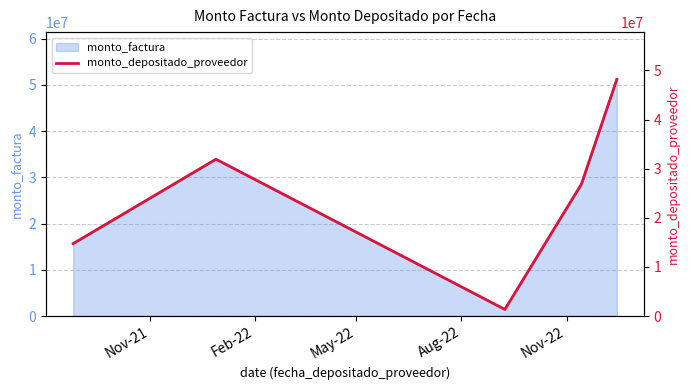

What is the lowest value of the monto_factura series?

1425000